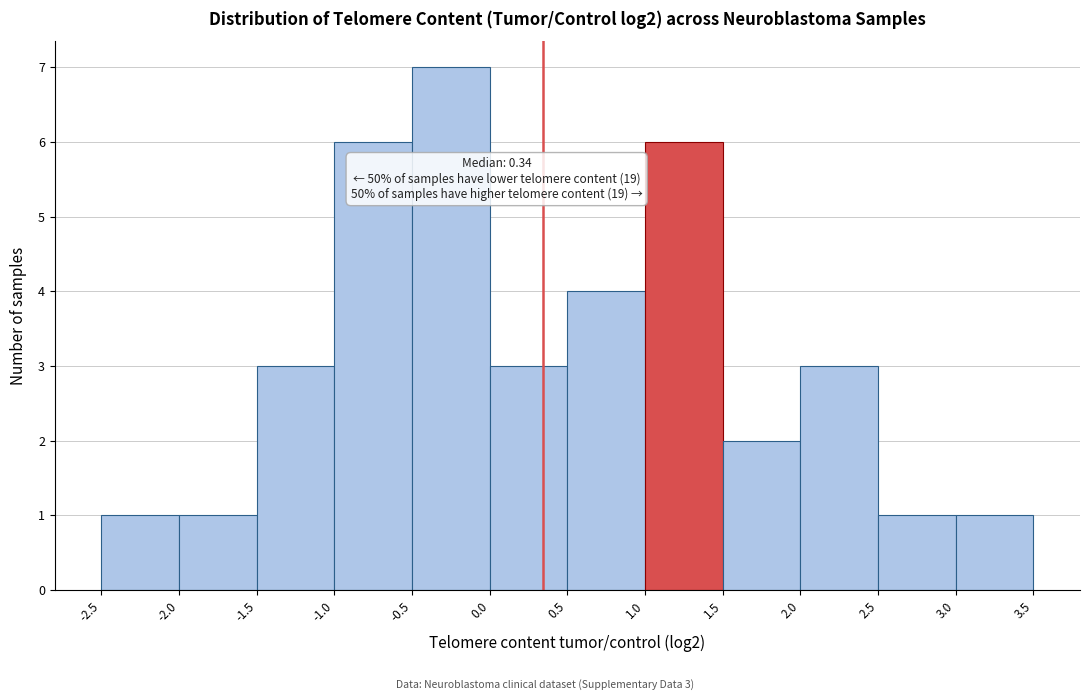

Over which range of the x-axis is the bar tallest?

-0.5 to 0.0